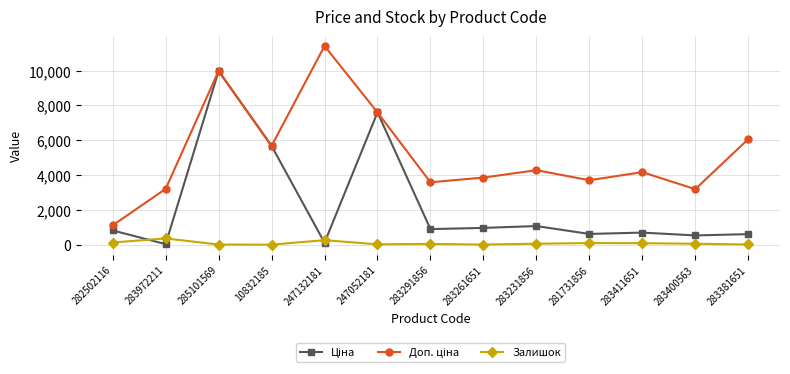

At which category is the sum across all series the highest?

285101569